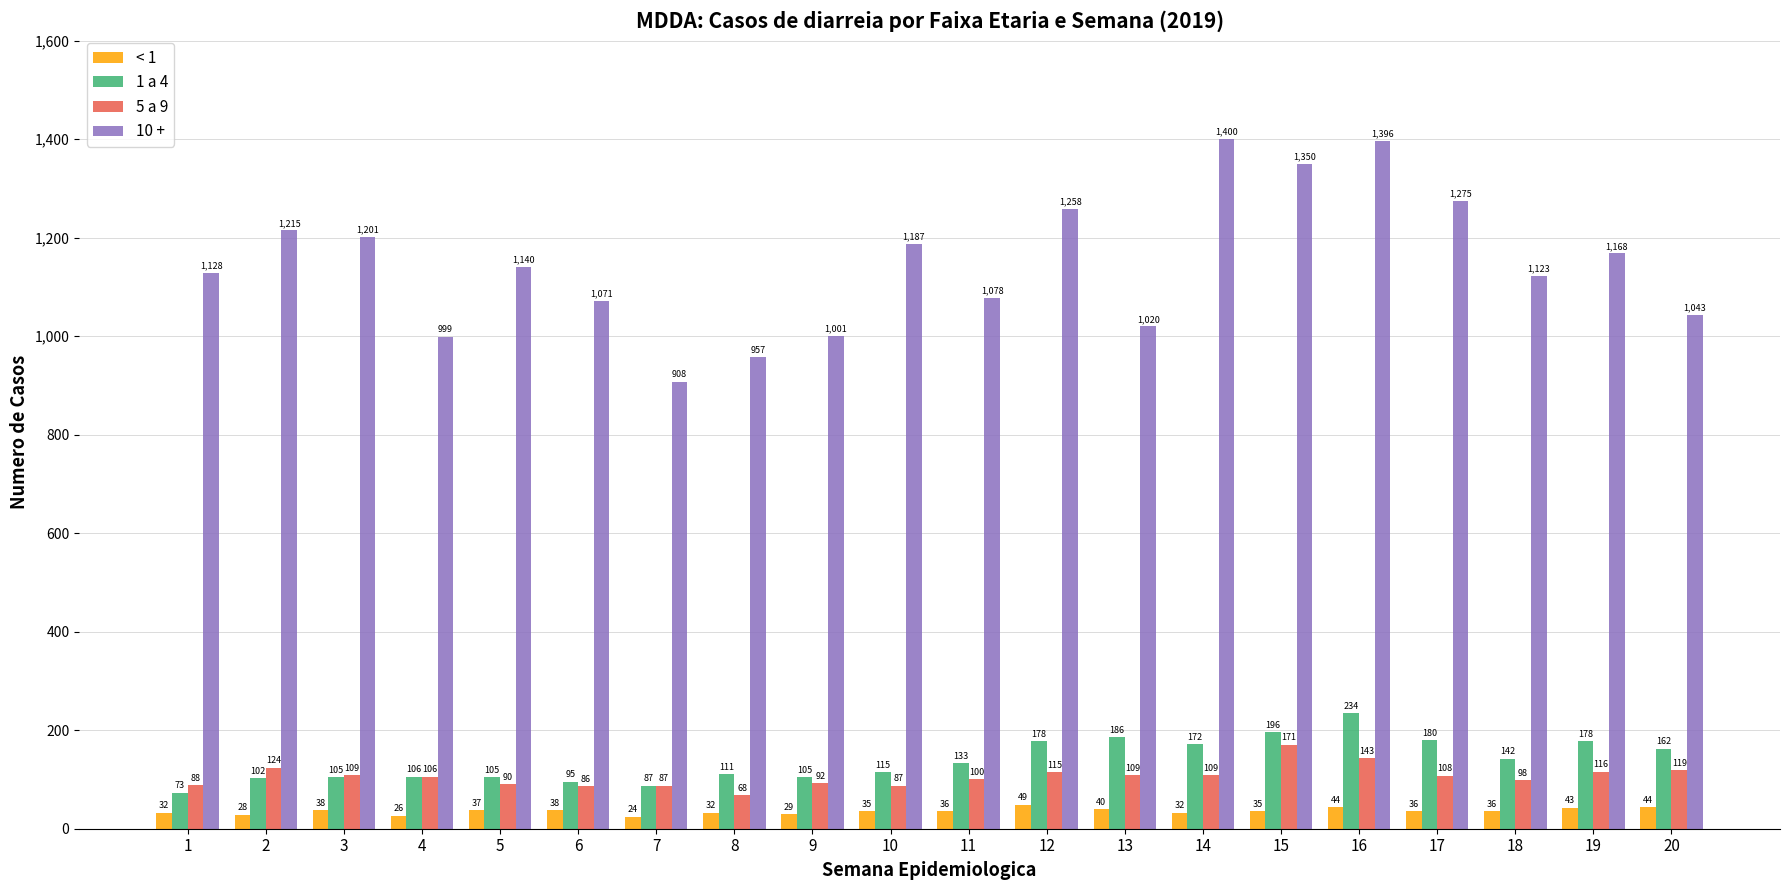

Rank the series at 11 from highest to lowest value.

10 +, 1 a 4, 5 a 9, < 1